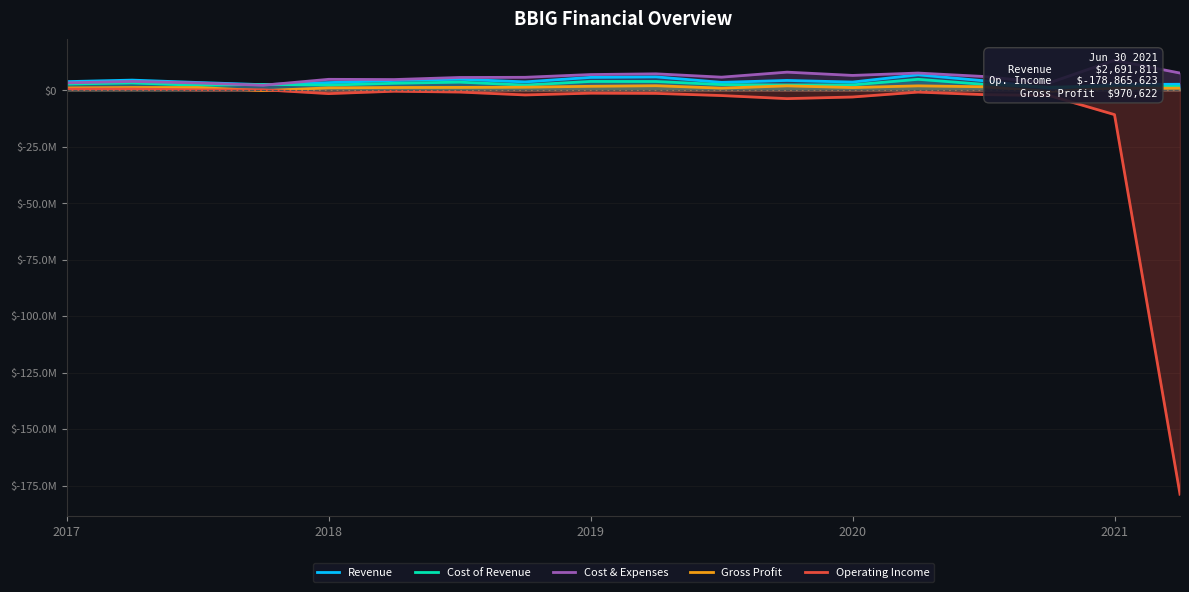

What is the greatest value displayed?

13314261